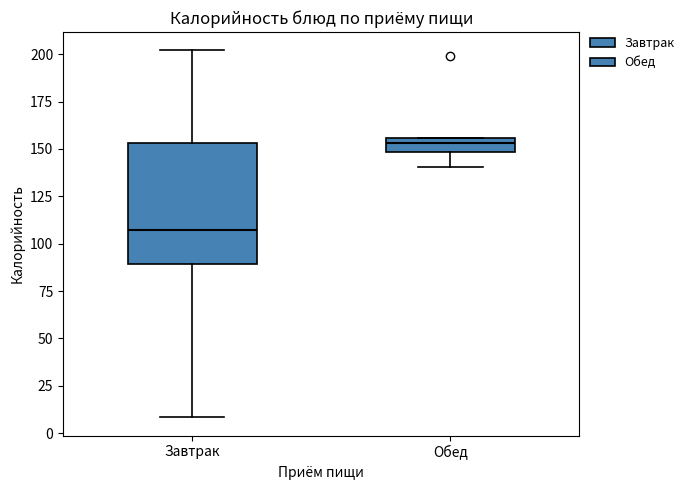

Comparing the boxes themselves (not the whiskers), which one is the tallest?

Завтрак